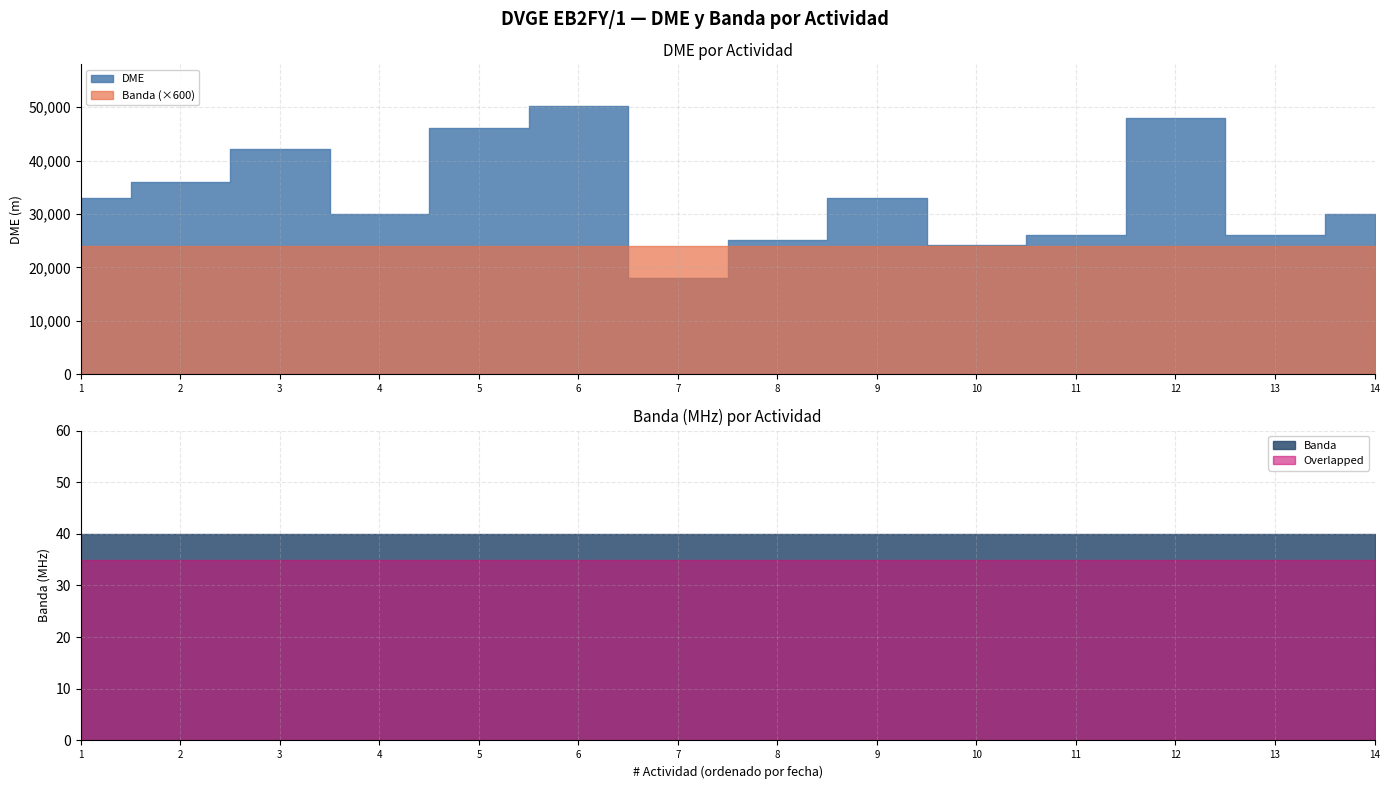

Which series changed the most between 01/03/2013 and 23/09/2012?

DME